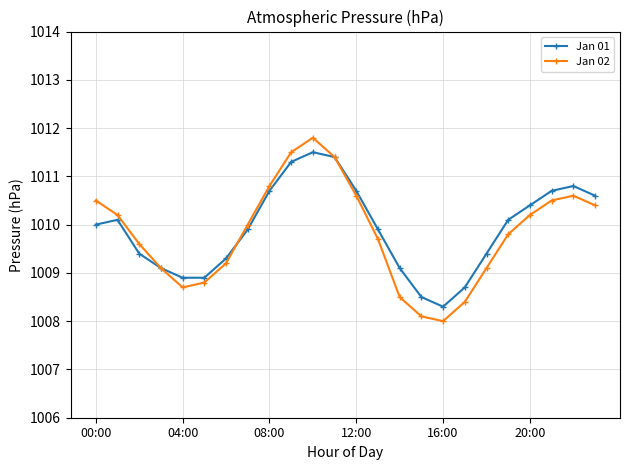

In Jan 02, how many points are lower than both neighbors (excluding endpoints)?

2